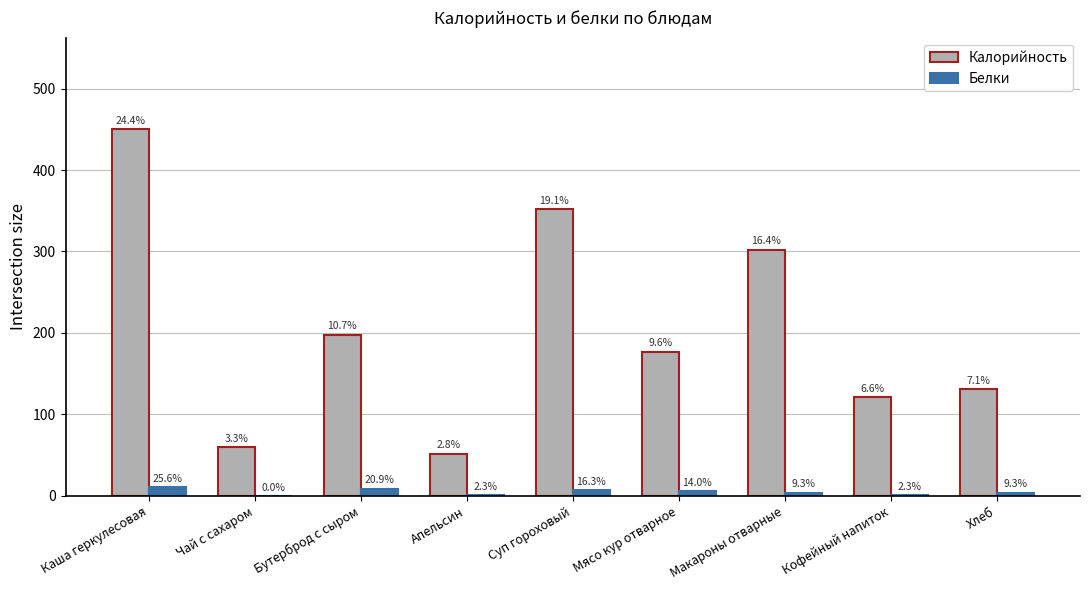

What is the maximum value for Калорийность?

450.0